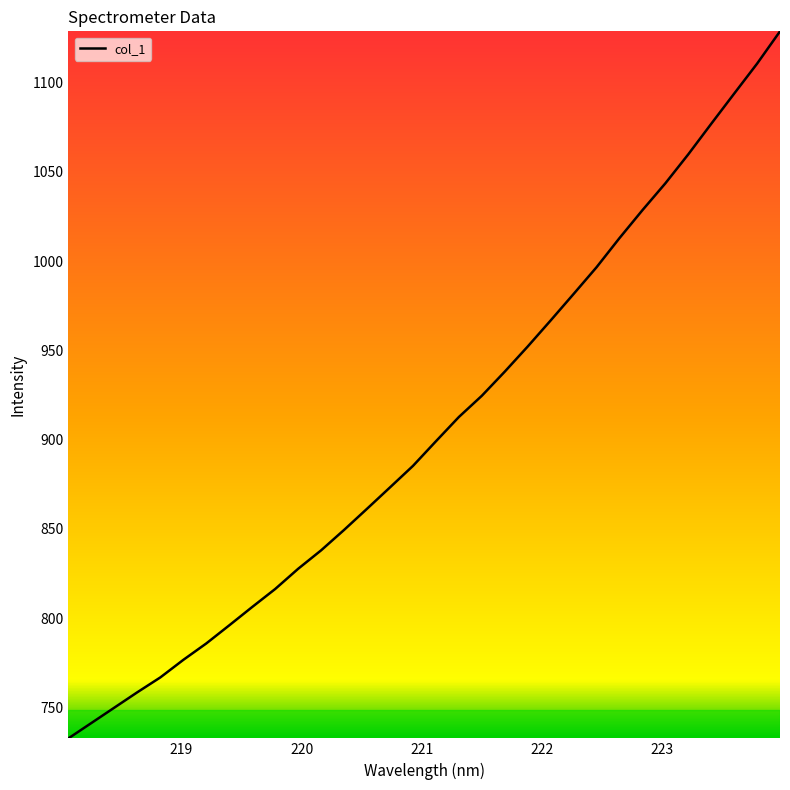

How many lines are shown in the chart?

1